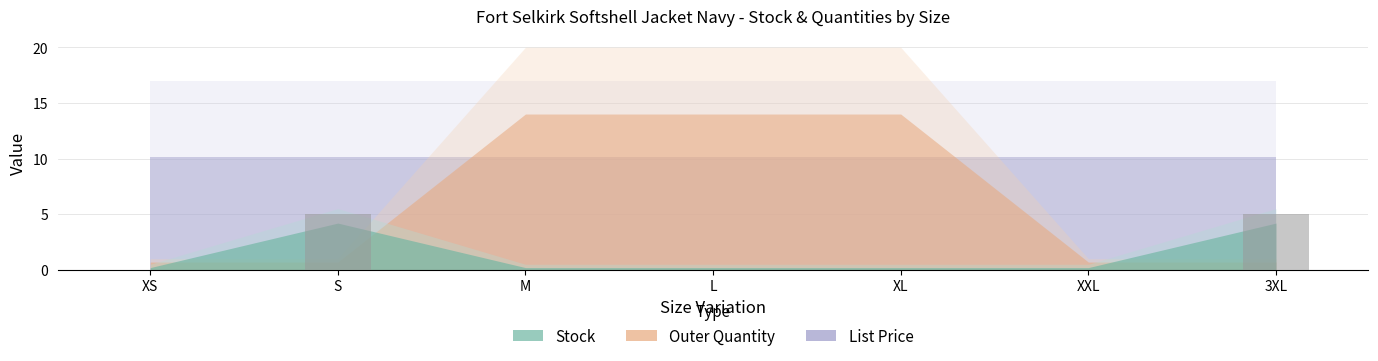

Which has a higher value, XL or S?

S